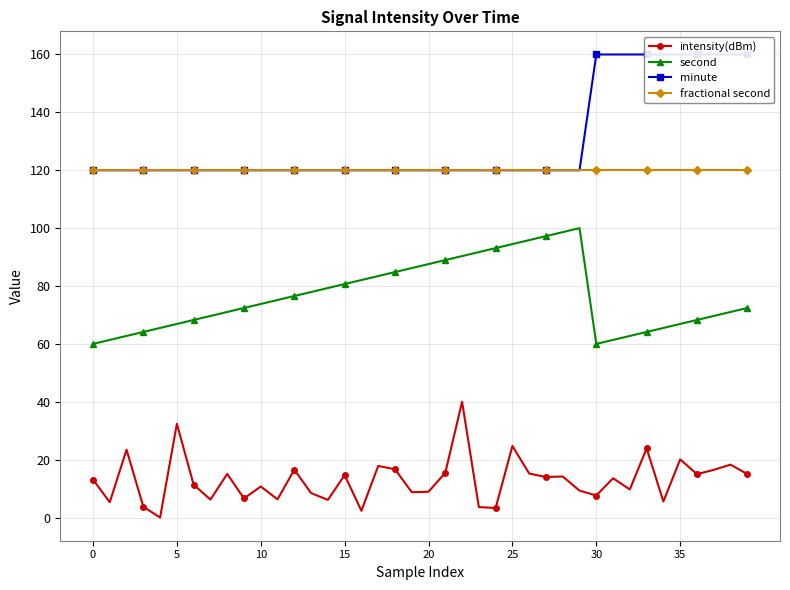

Between 24 and 25, which is larger?

25